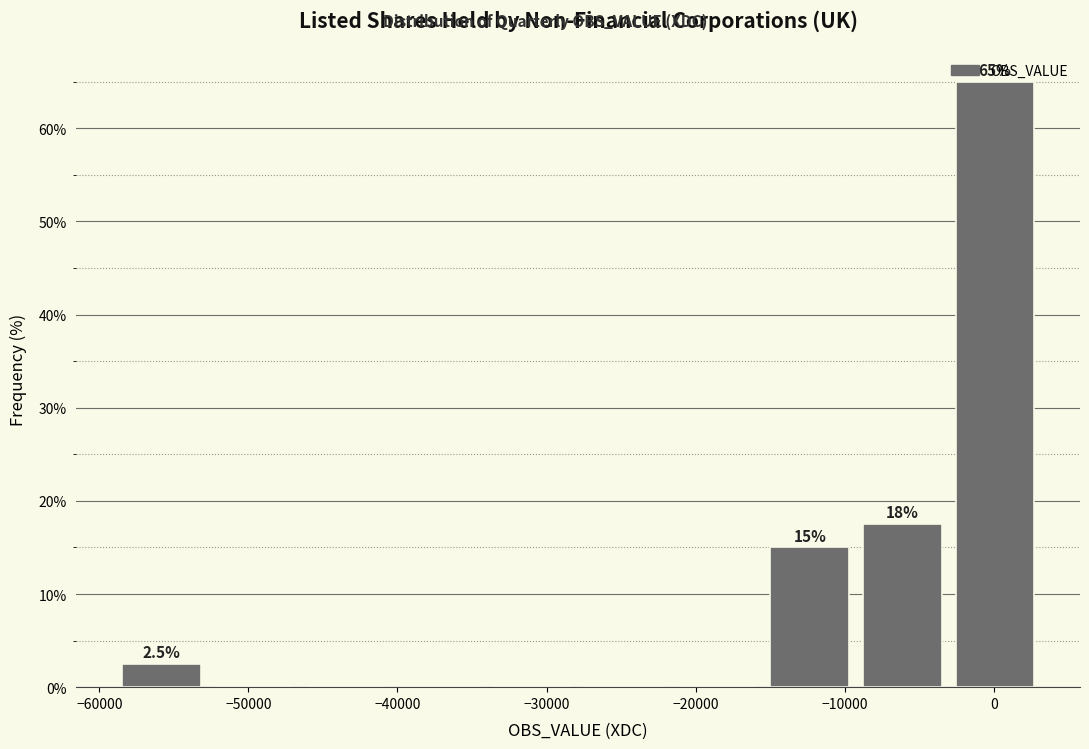

Which range on the x-axis has the tallest bar?

-3000 to 3000